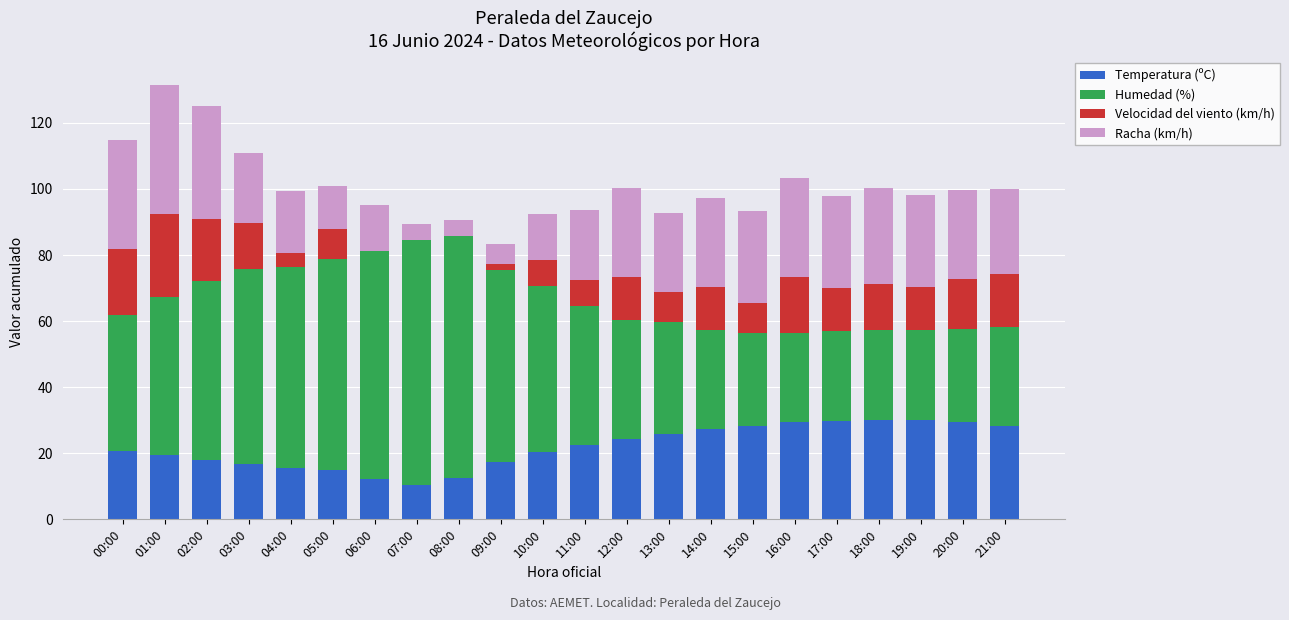

What is the maximum value for Temperatura (ºC)?

30.2